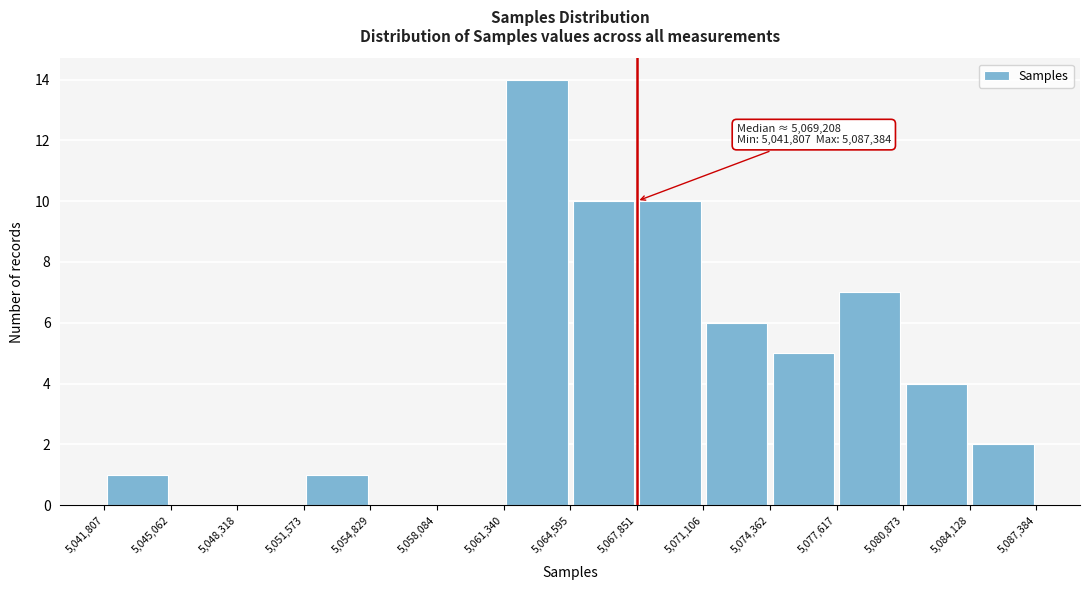

Over which range of the x-axis is the bar tallest?

5,061,340 to 5,064,595